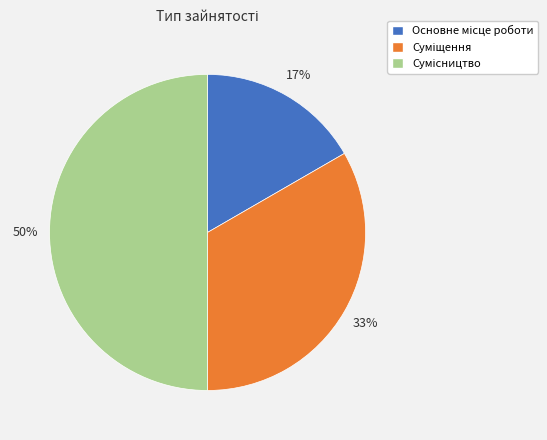

To the nearest percent, what is the difference between the largest and smallest slice percentages?

33%